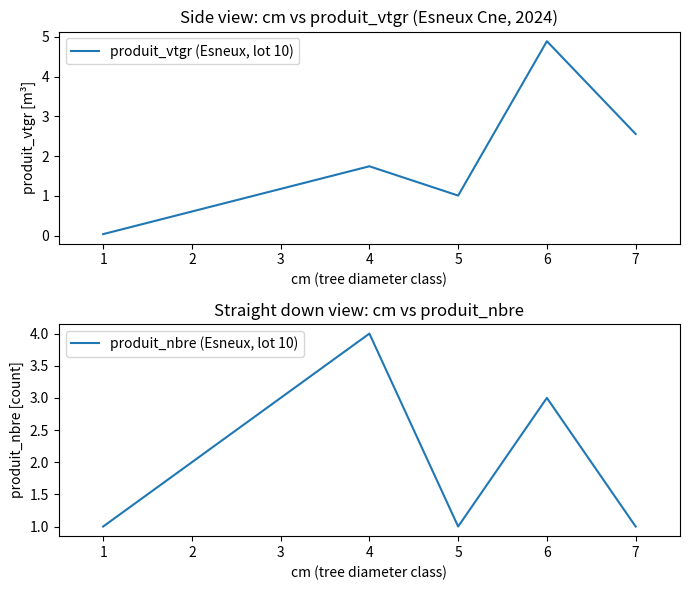

List the series in order of their peak value, lowest first.

produit_nbre (Esneux, lot 10), produit_vtgr (Esneux, lot 10)